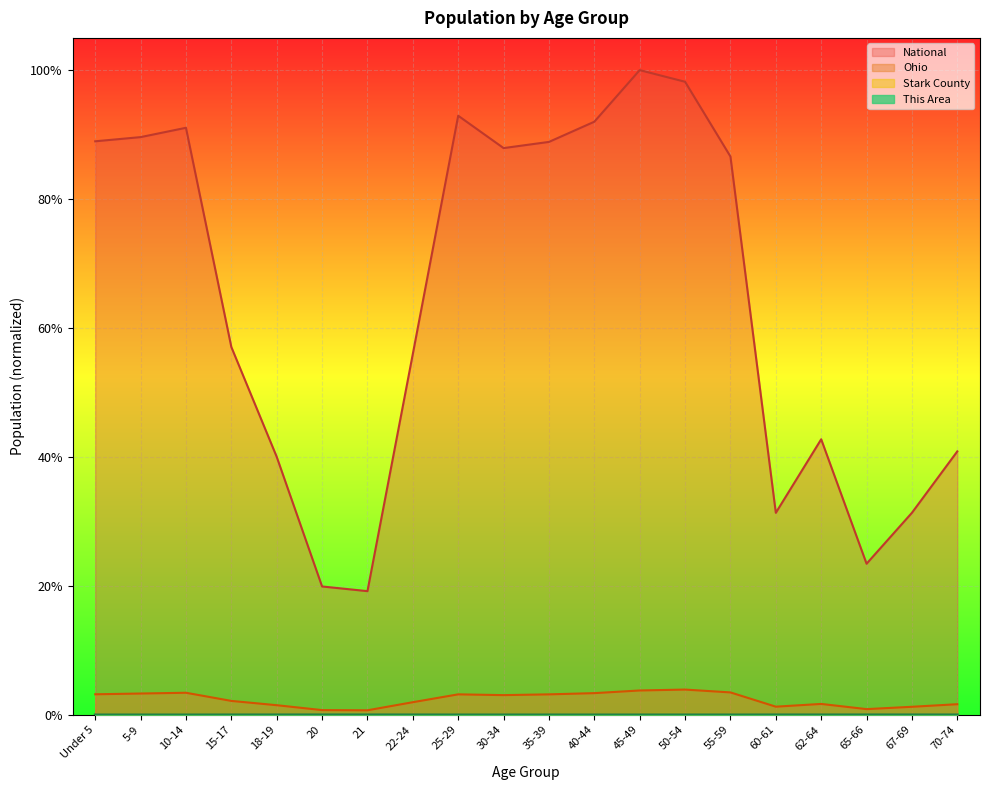

Reading left to right, list all the values displayed in this chart.

This Area: 0.0	0.0	0.0	0.0	0.0	0.0	0.0	0.0	0.0	0.0	0.0	0.0	0.0	0.0	0.0	0.0	0.0	0.0	0.0	0.0
Stark County: 0.0	0.0	0.0	0.0	0.0	0.0	0.0	0.0	0.0	0.0	0.0	0.0	0.0	0.0	0.0	0.0	0.0	0.0	0.0	0.0
Ohio: 0.0	0.0	0.0	0.0	0.0	0.0	0.0	0.0	0.0	0.0	0.0	0.0	0.0	0.0	0.0	0.0	0.0	0.0	0.0	0.0
National: 0.9	0.9	0.9	0.6	0.4	0.2	0.2	0.6	0.9	0.9	0.9	0.9	1.0	1.0	0.9	0.3	0.4	0.2	0.3	0.4